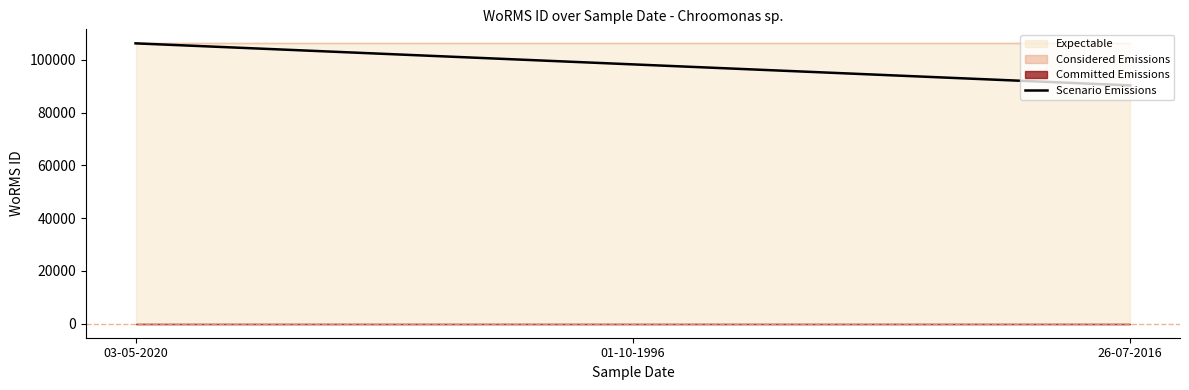

True or false: the data shows 90338.8 at 26-07-2016.

True